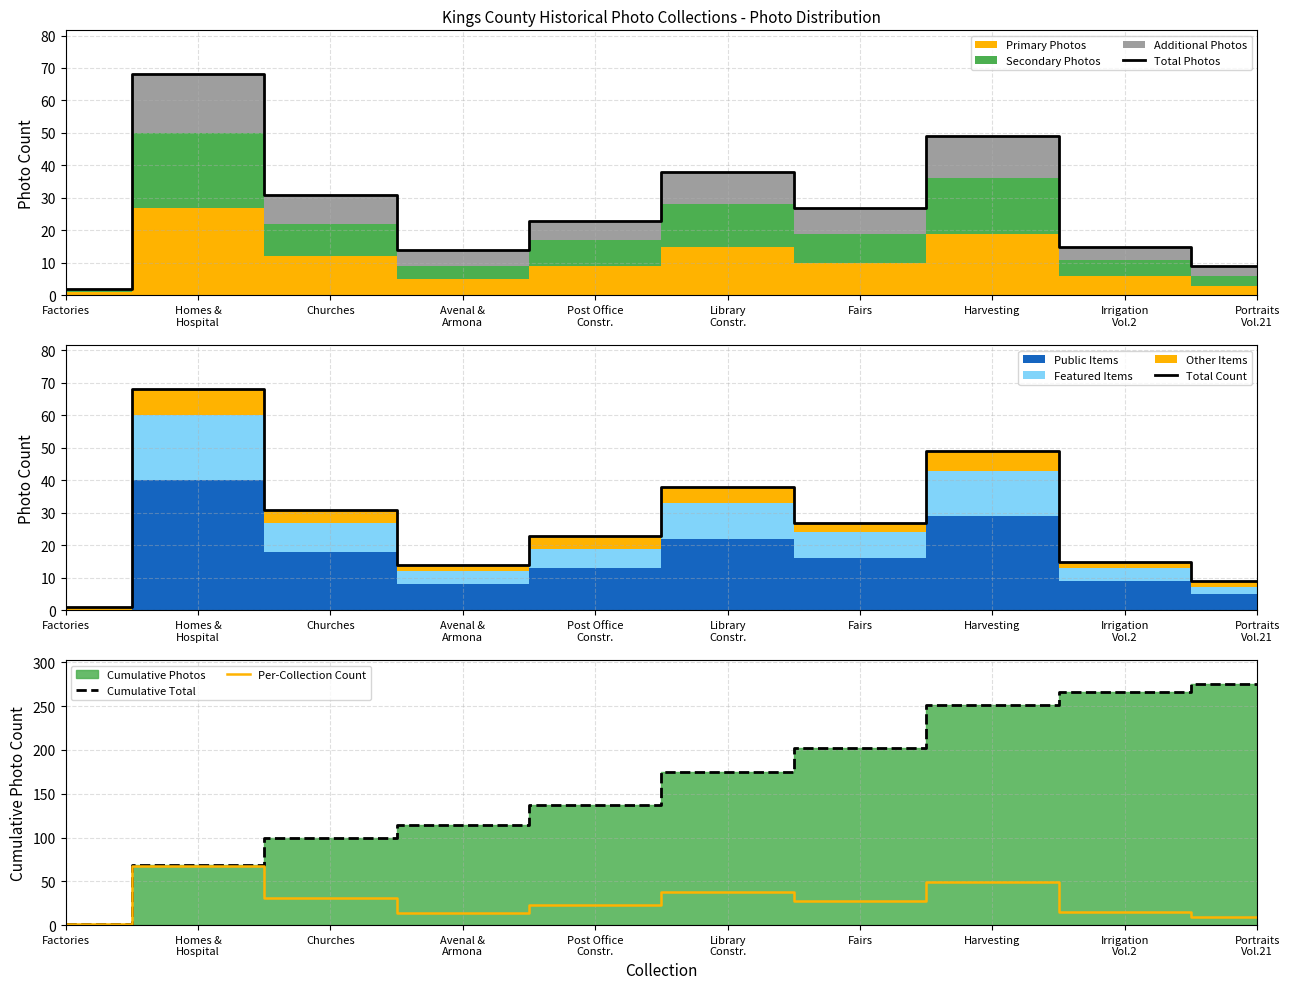

Reading left to right, extract all data points from this chart.

Total Photos: 2	68	31	14	23	38	27	49	15	9
Total Count: 1	68	31	14	23	38	27	49	15	9
Cumulative Total: 1	69	100	114	137	175	202	251	266	275
Per-Collection Count: 1	68	31	14	23	38	27	49	15	9